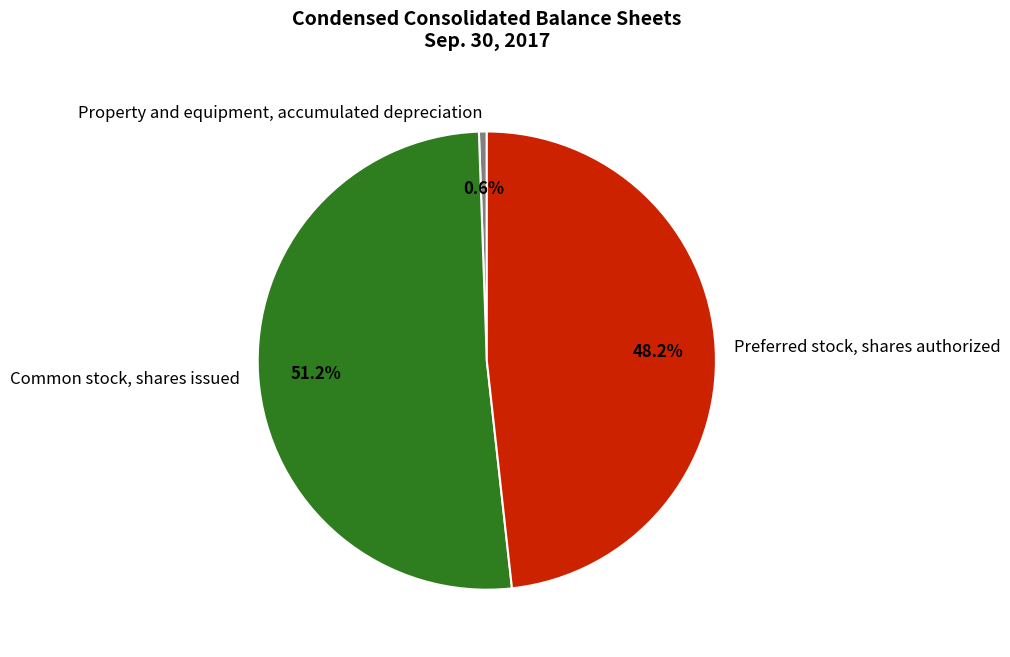

Which category accounts for the majority?

Common stock, shares issued